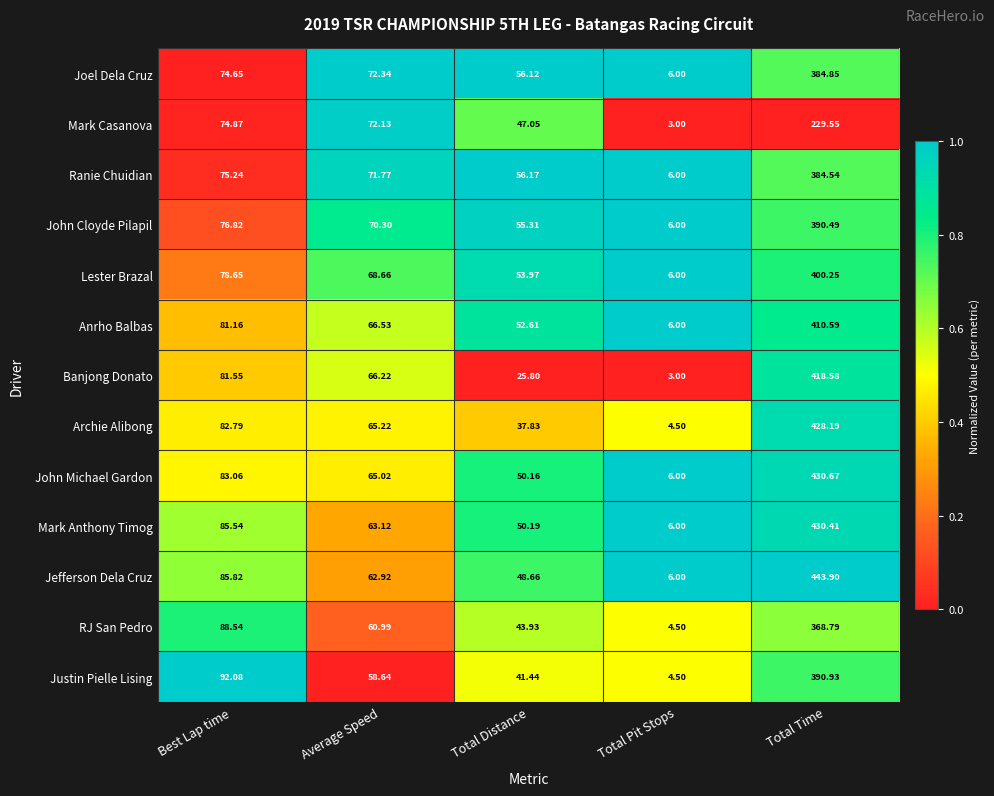

Which category has the lowest value in the Banjong Donato series?

Total Pit Stops